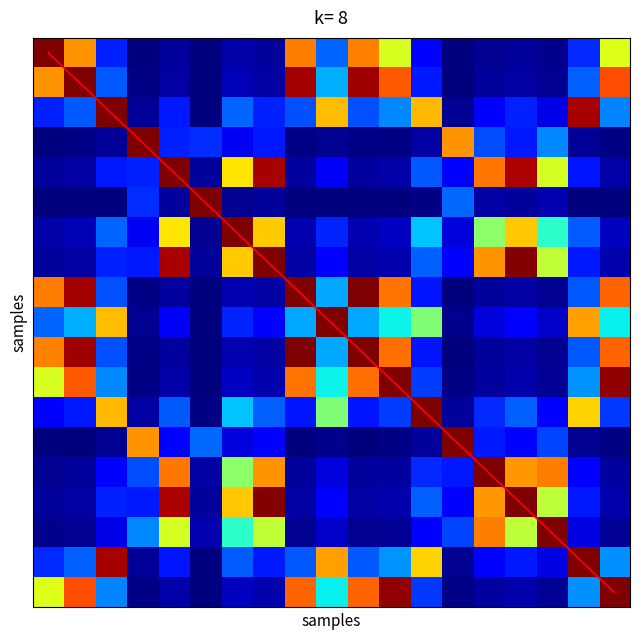

At which category is the sum across all series the highest?

18